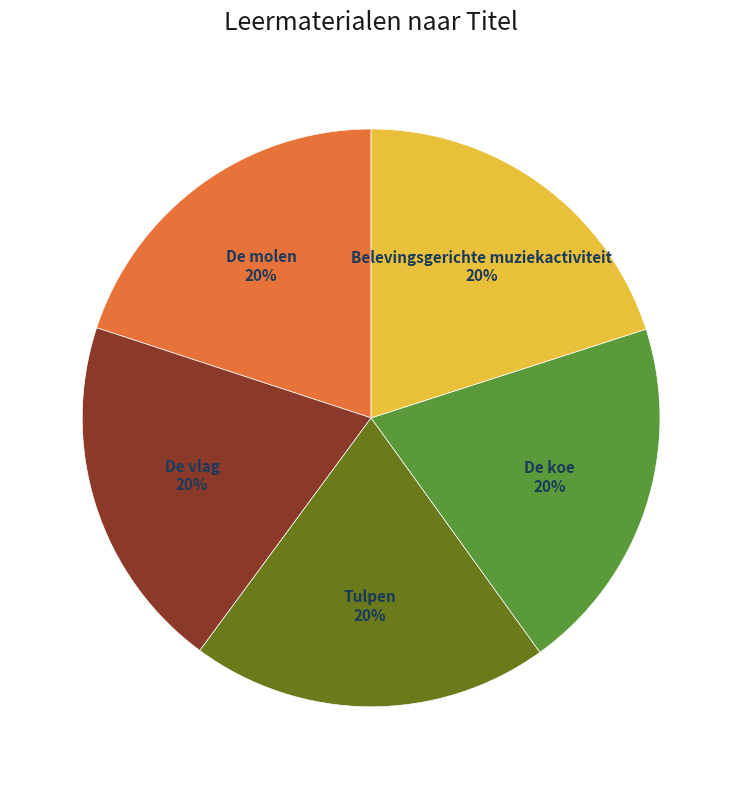

What percentage is the De vlag slice, to the nearest percent?

20%